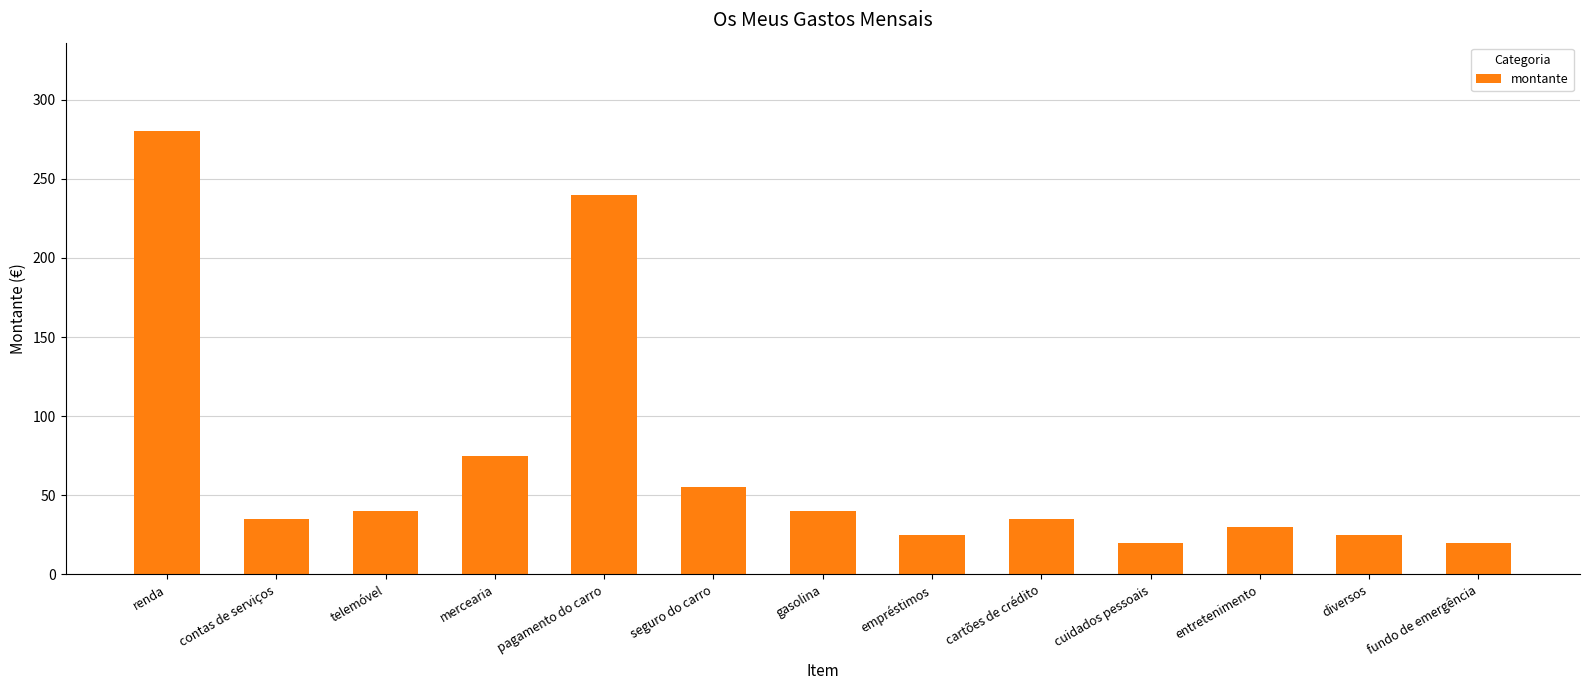

Are the bars horizontal?

No